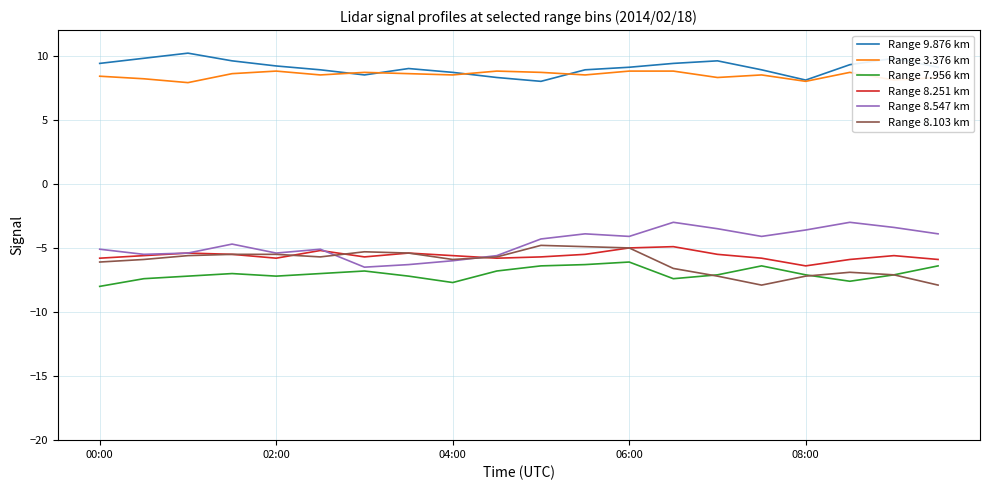

True or false: Range 3.376 km and Range 7.956 km intersect in this chart.

False